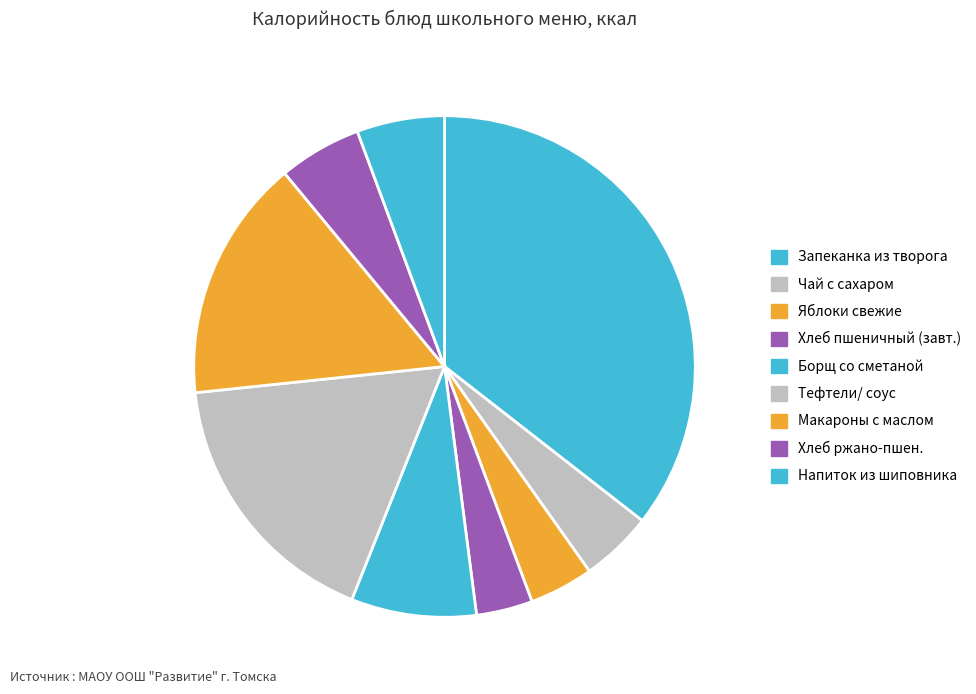

Does any single category account for the majority?

No